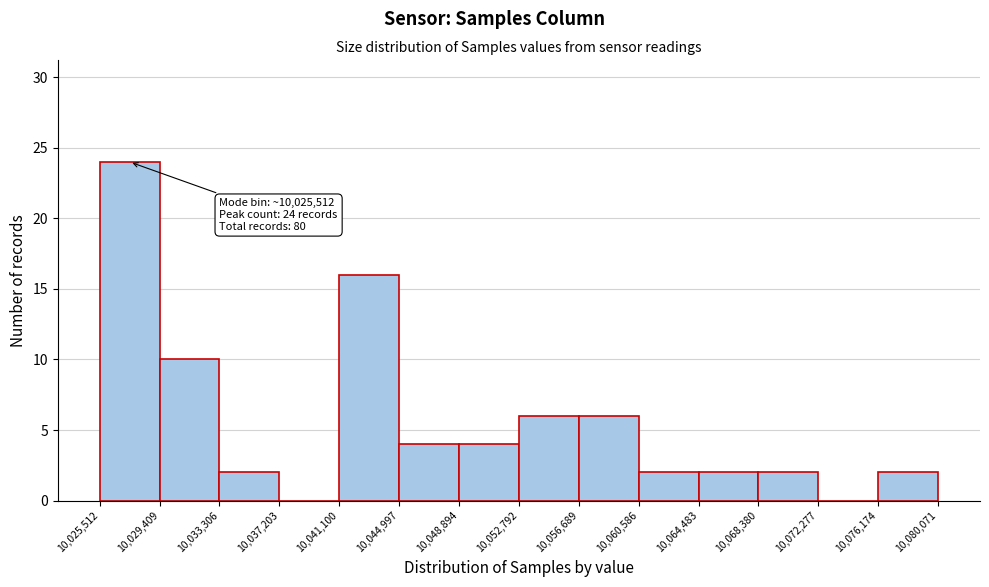

Over which range of the x-axis is the bar tallest?

10,025,512 to 10,029,409